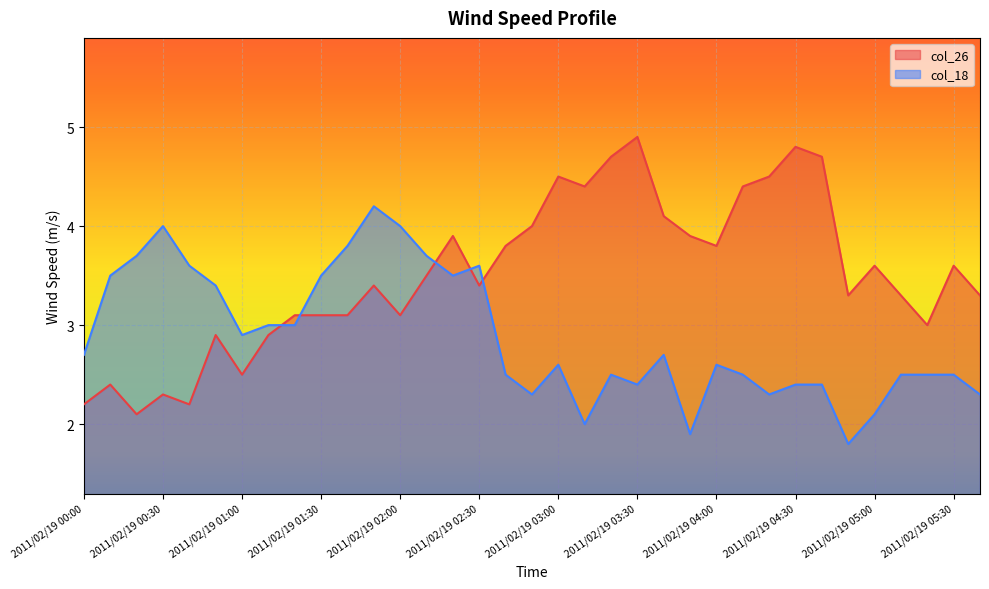

What is the total value across all series at 2011/02/19 02:10?

7.2